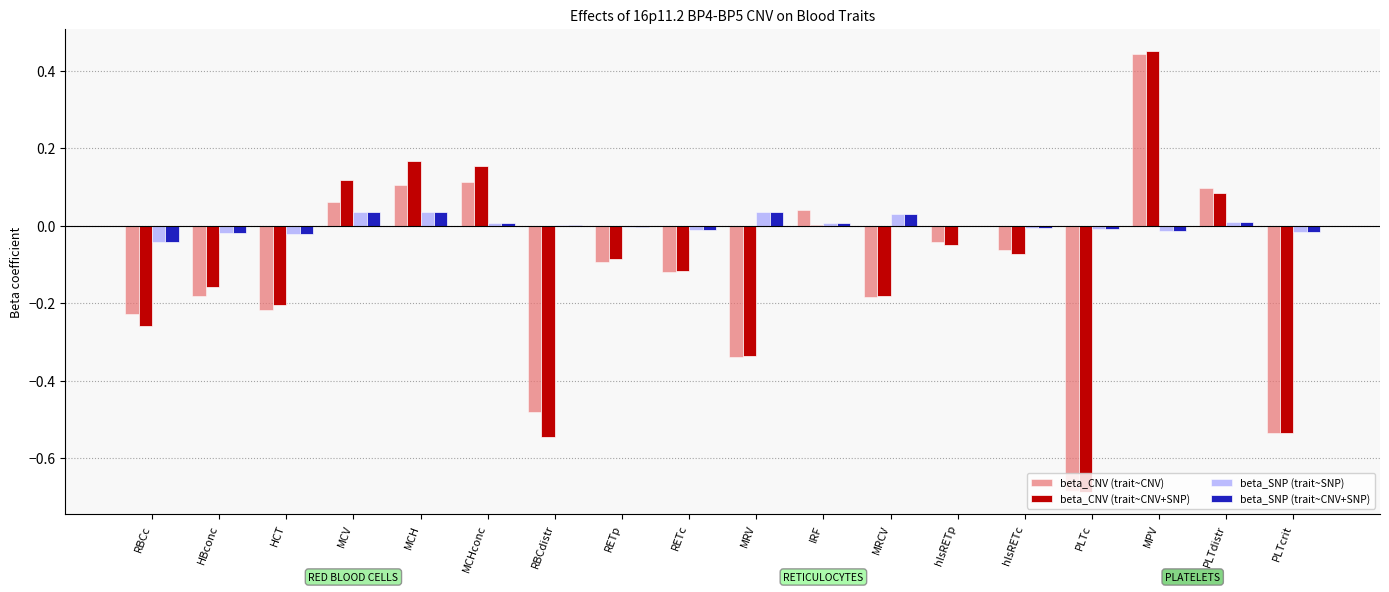

How many distinct data groups are displayed?

4